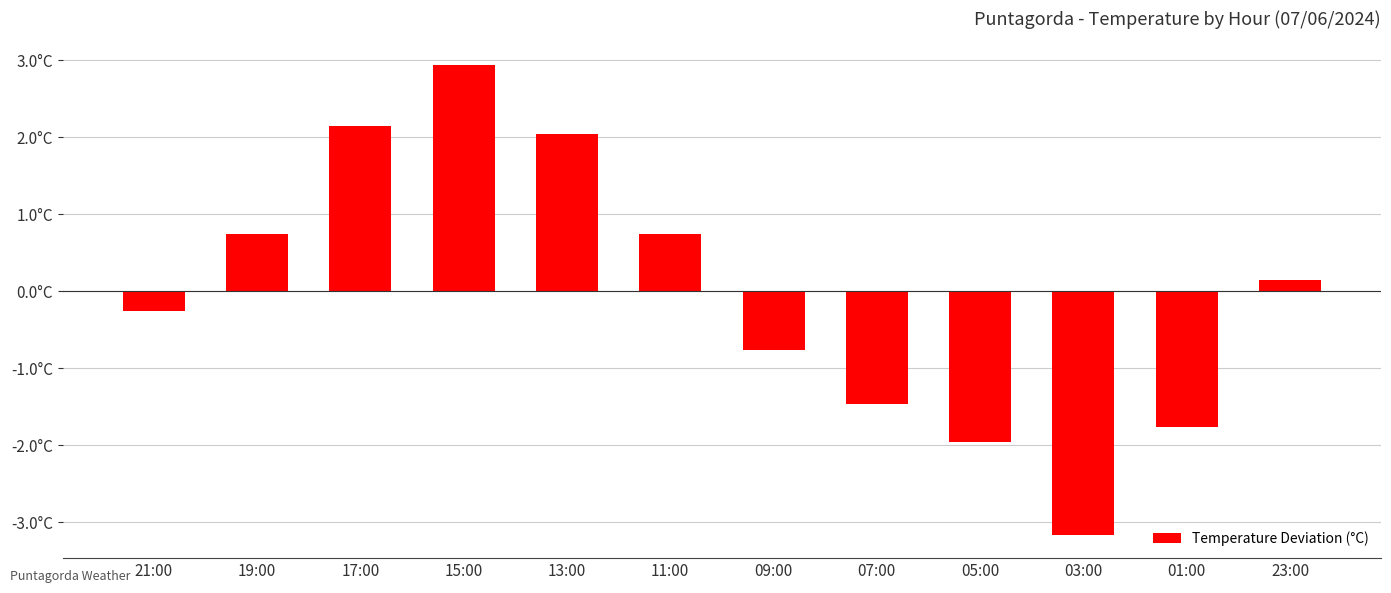

Which category has the highest value across all series?

15:00